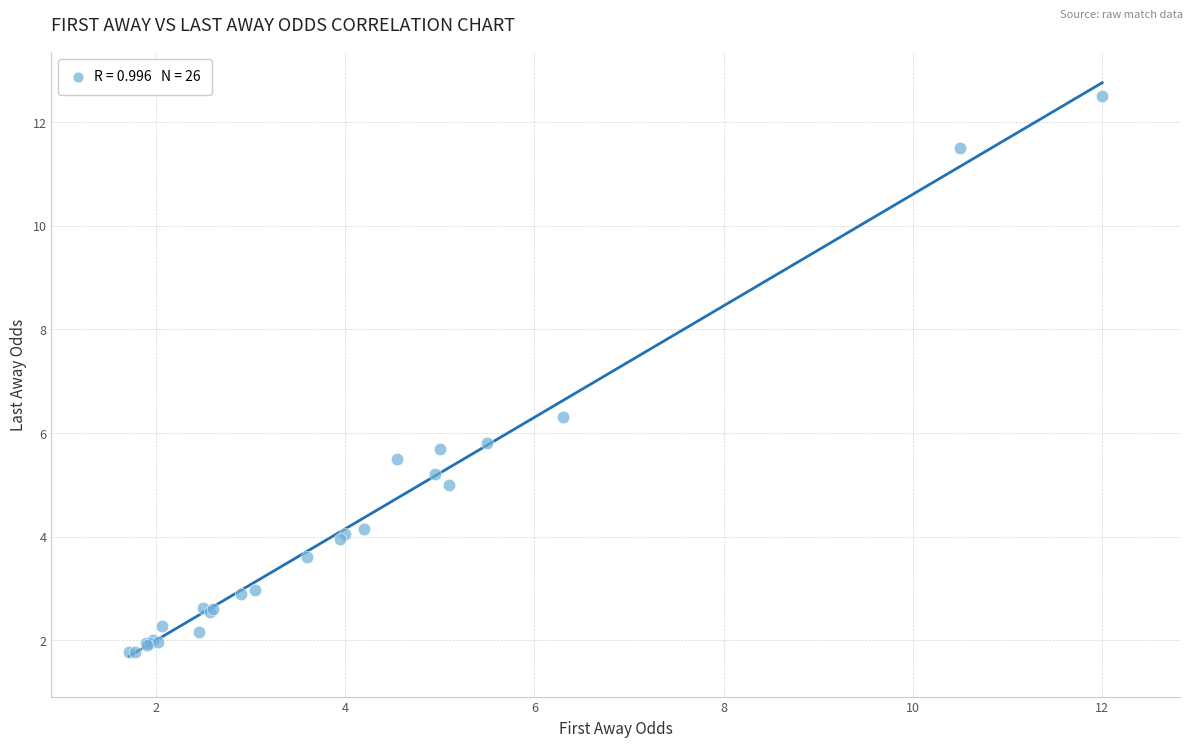

What Y value in the scatter plot is closest to 7?

6.3